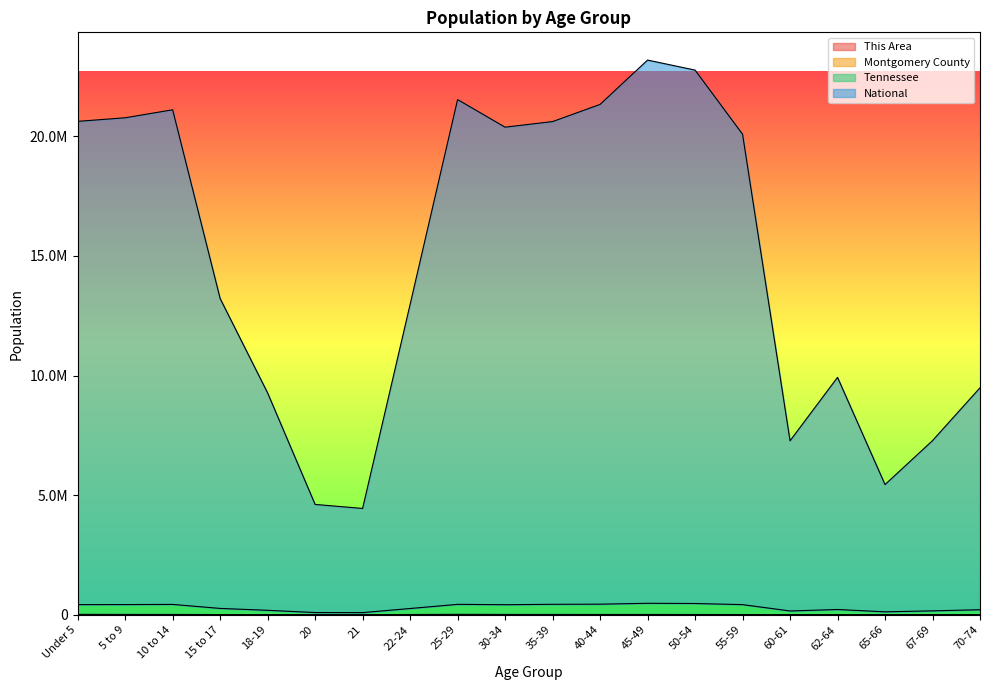

Is it true that This Area equals 578 at 45-49?

True